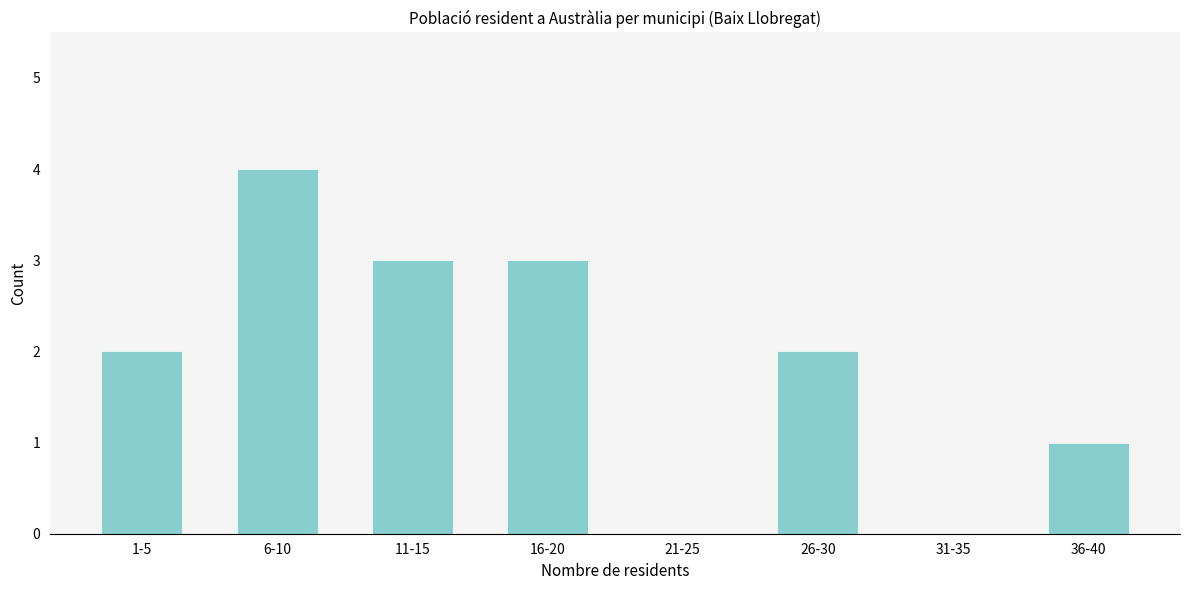

Reading left to right, extract all data points from this chart.

1-5=2	6-10=4	11-15=3	16-20=3	21-25=0	26-30=2	31-35=0	36-40=1